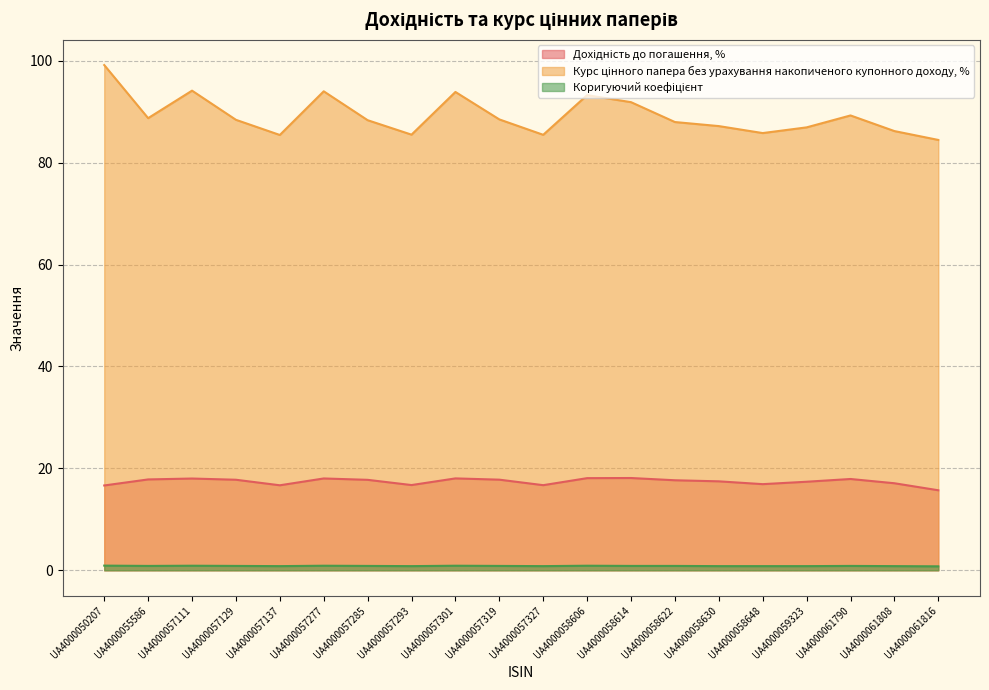

True or false: Дохідність до погашення, % and Коригуючий коефіцієнт cross at least once.

False